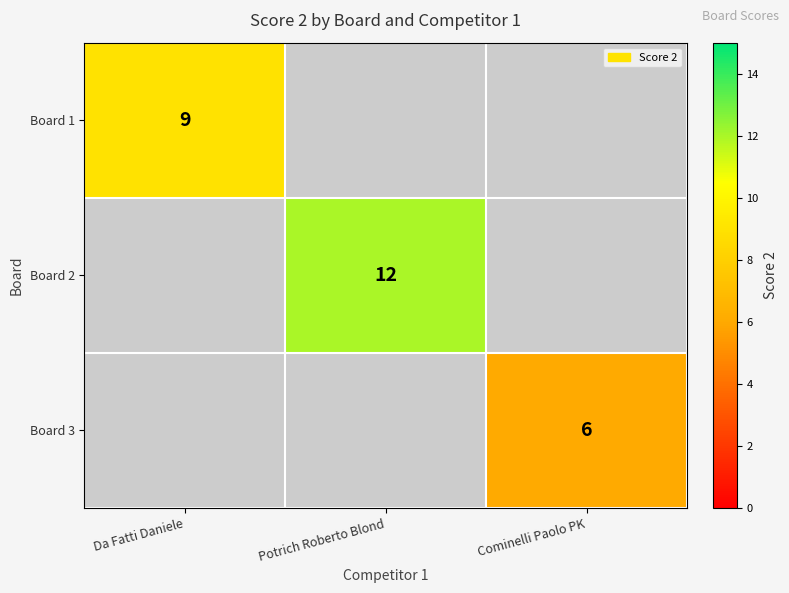

Is it true that Board 1 equals 2 at Da Fatti Daniele?

False